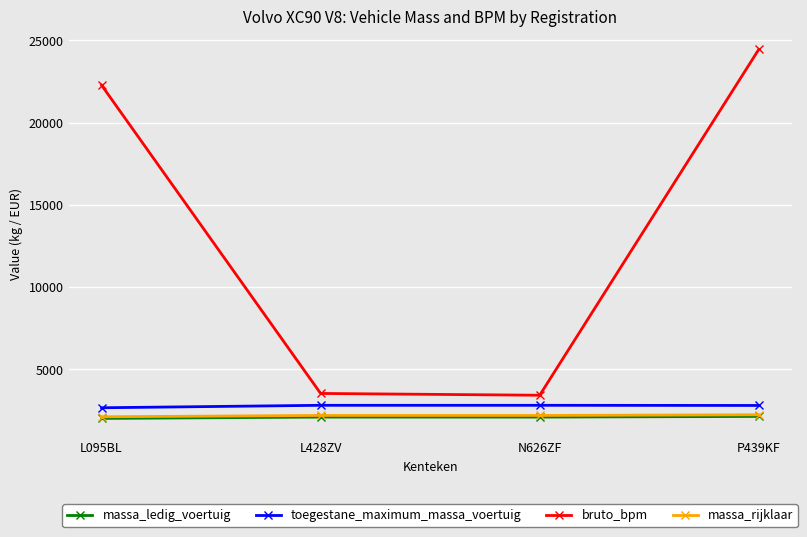

What is the difference between the highest and lowest values at N626ZF?

1329